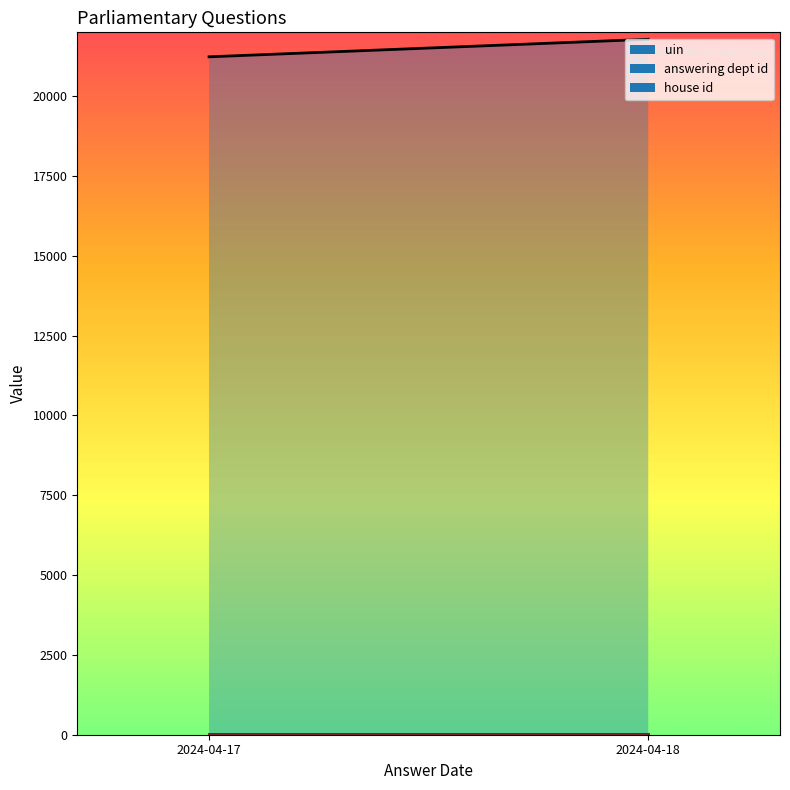

What is the sum of all house id values?

10